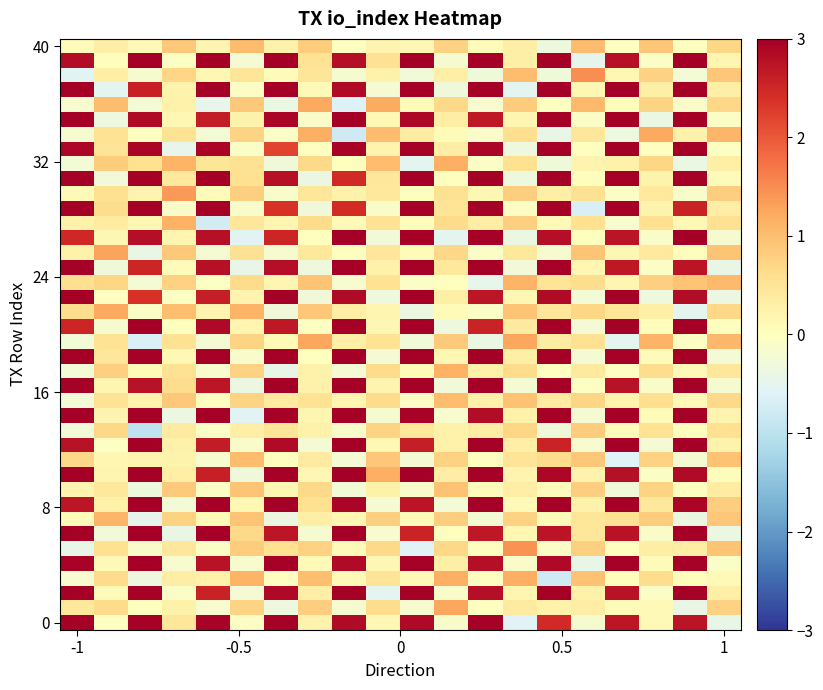

At how many categories does at least one series exceed 0?

20